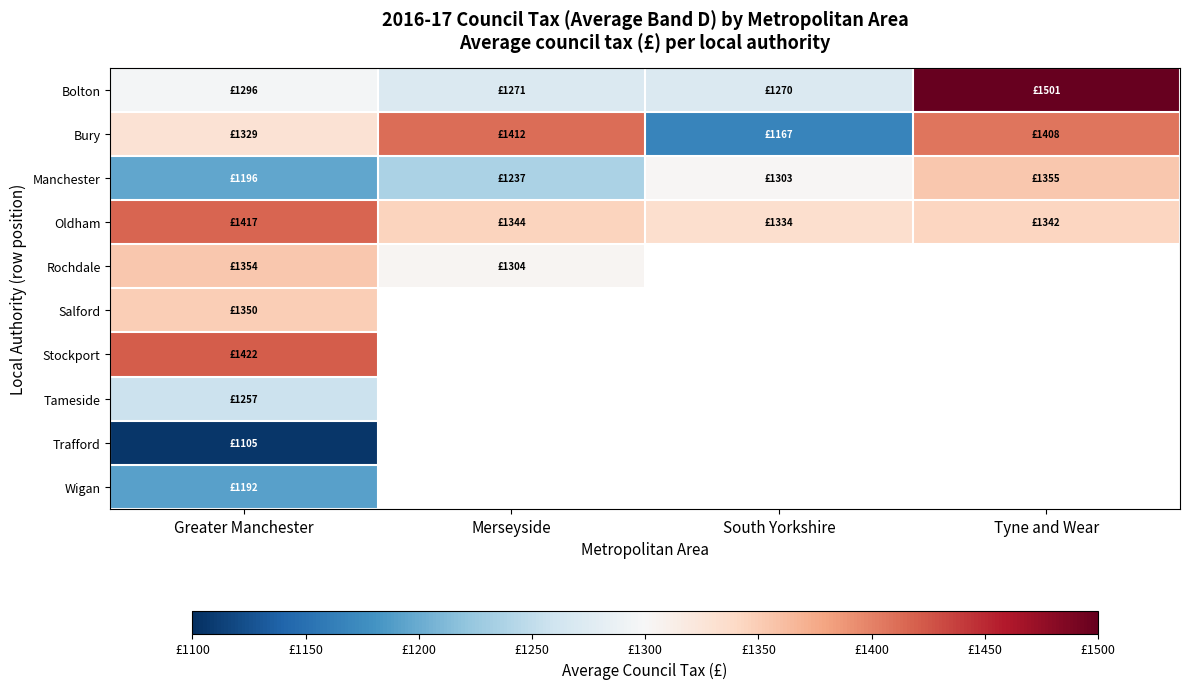

True or false: Bolton has a value of 563.6 at South Yorkshire.

False